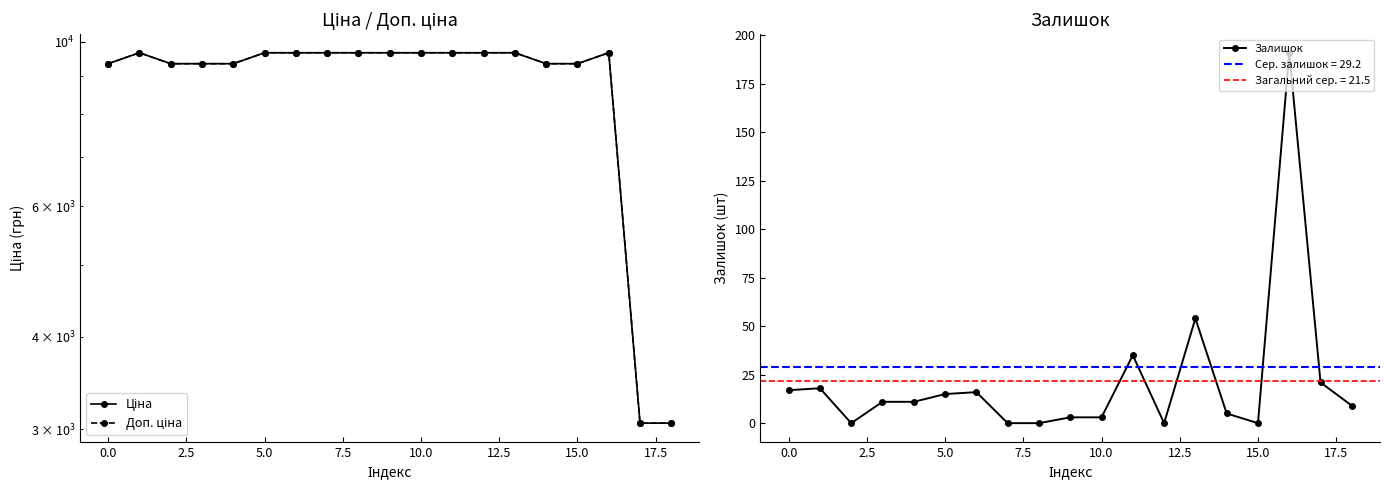

True or false: Доп. ціна has more than 0 points higher than both neighbors.

True